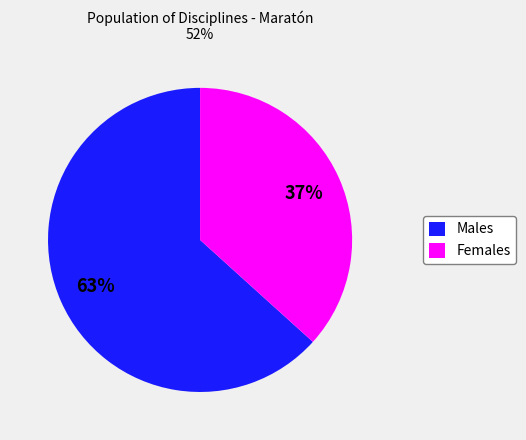

Rank the categories by value from highest to lowest.

Males, Females